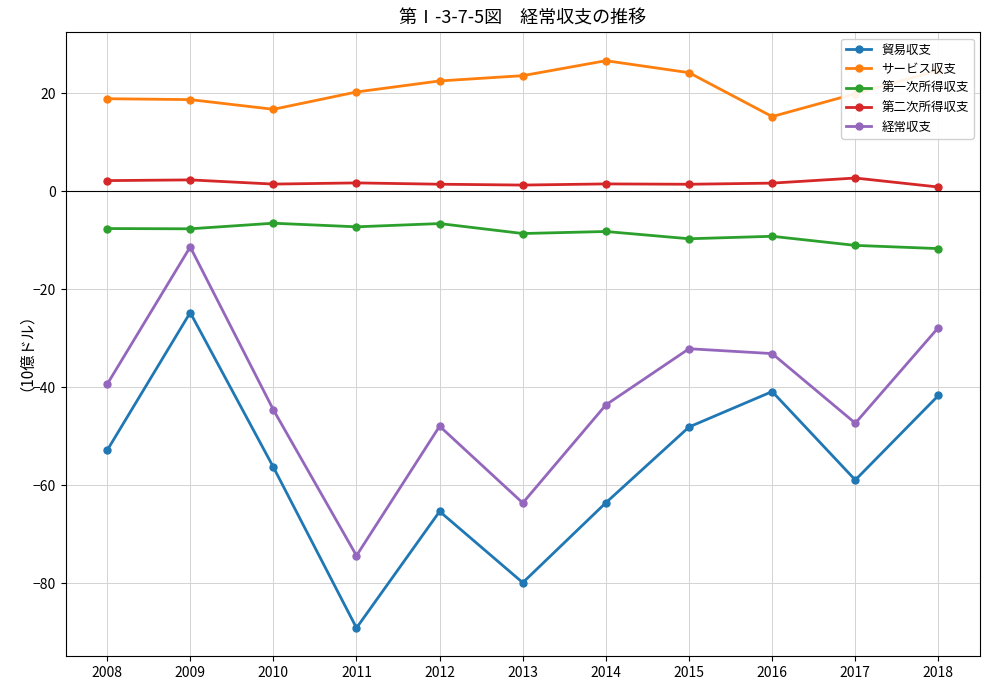

Count the number of categories in the chart.

11